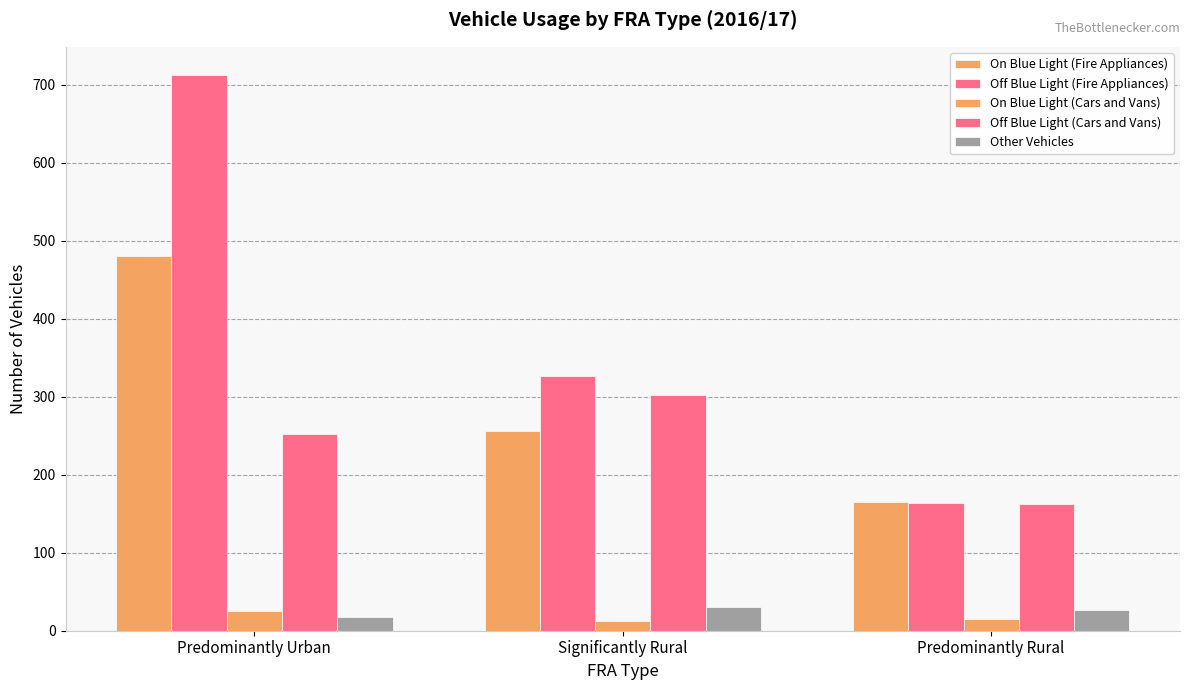

What is the approximate value of On Blue Light (Fire Appliances) at Predominantly Rural, to the nearest 5?

165